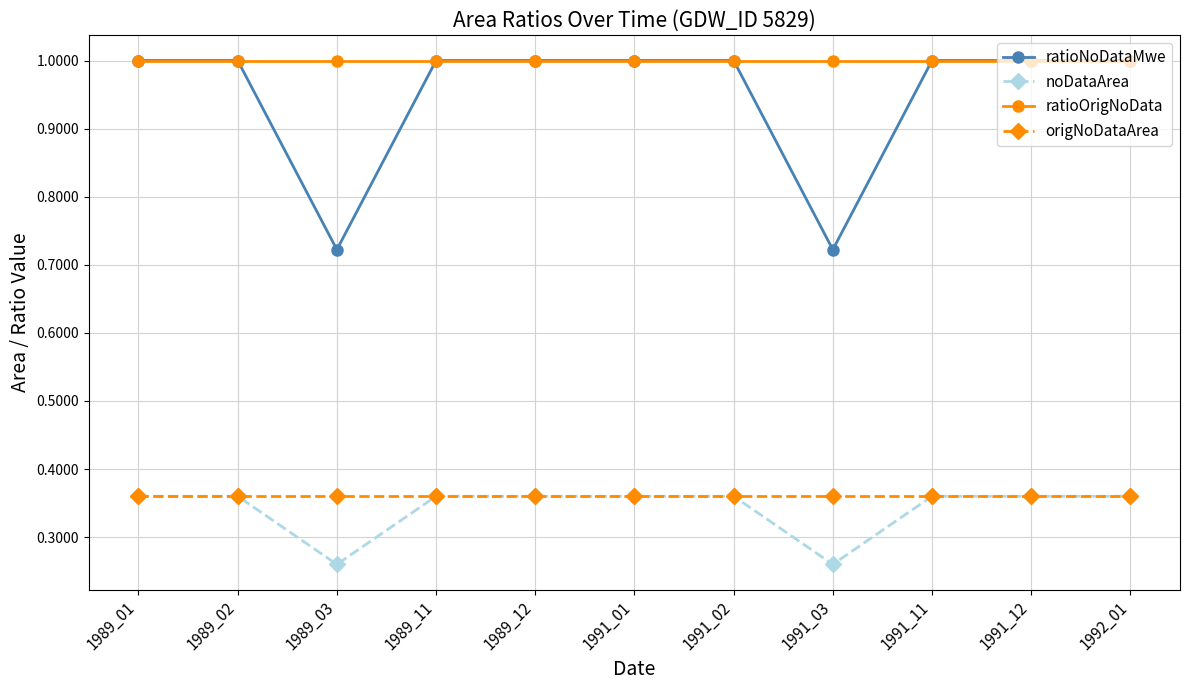

Is the value of ratioOrigNoData at 1989_01 greater than the value of origNoDataArea at 1989_03?

Yes